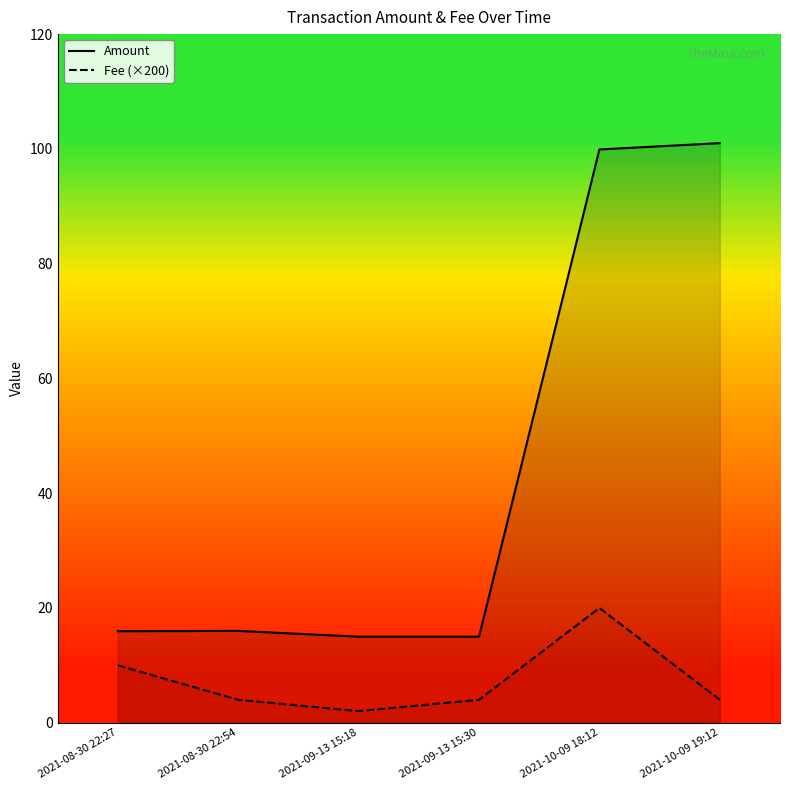

At which label does Fee reach its peak?

2021-10-09 18:12